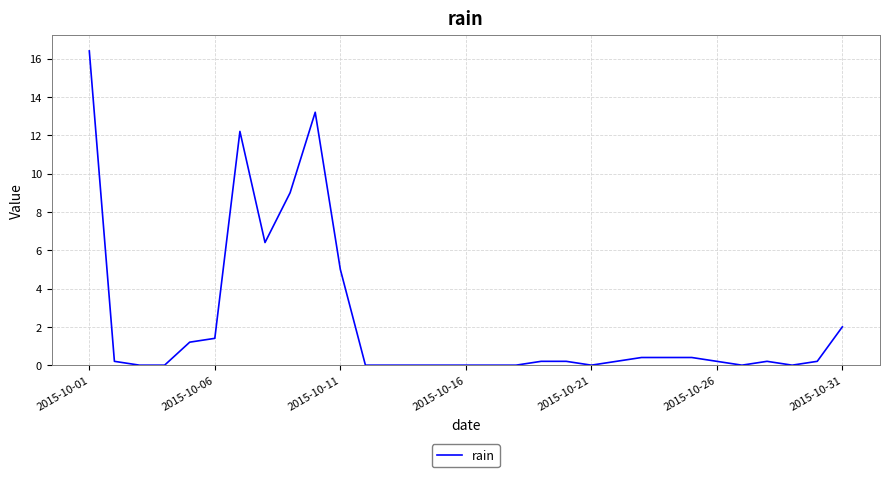

What is the difference between the maximum and minimum values?

16.4